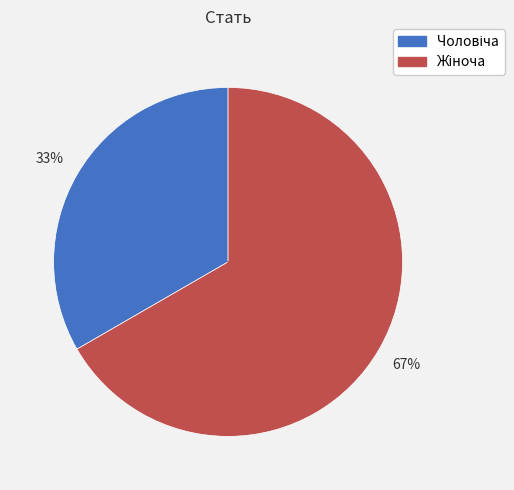

Does any single category account for the majority?

Yes